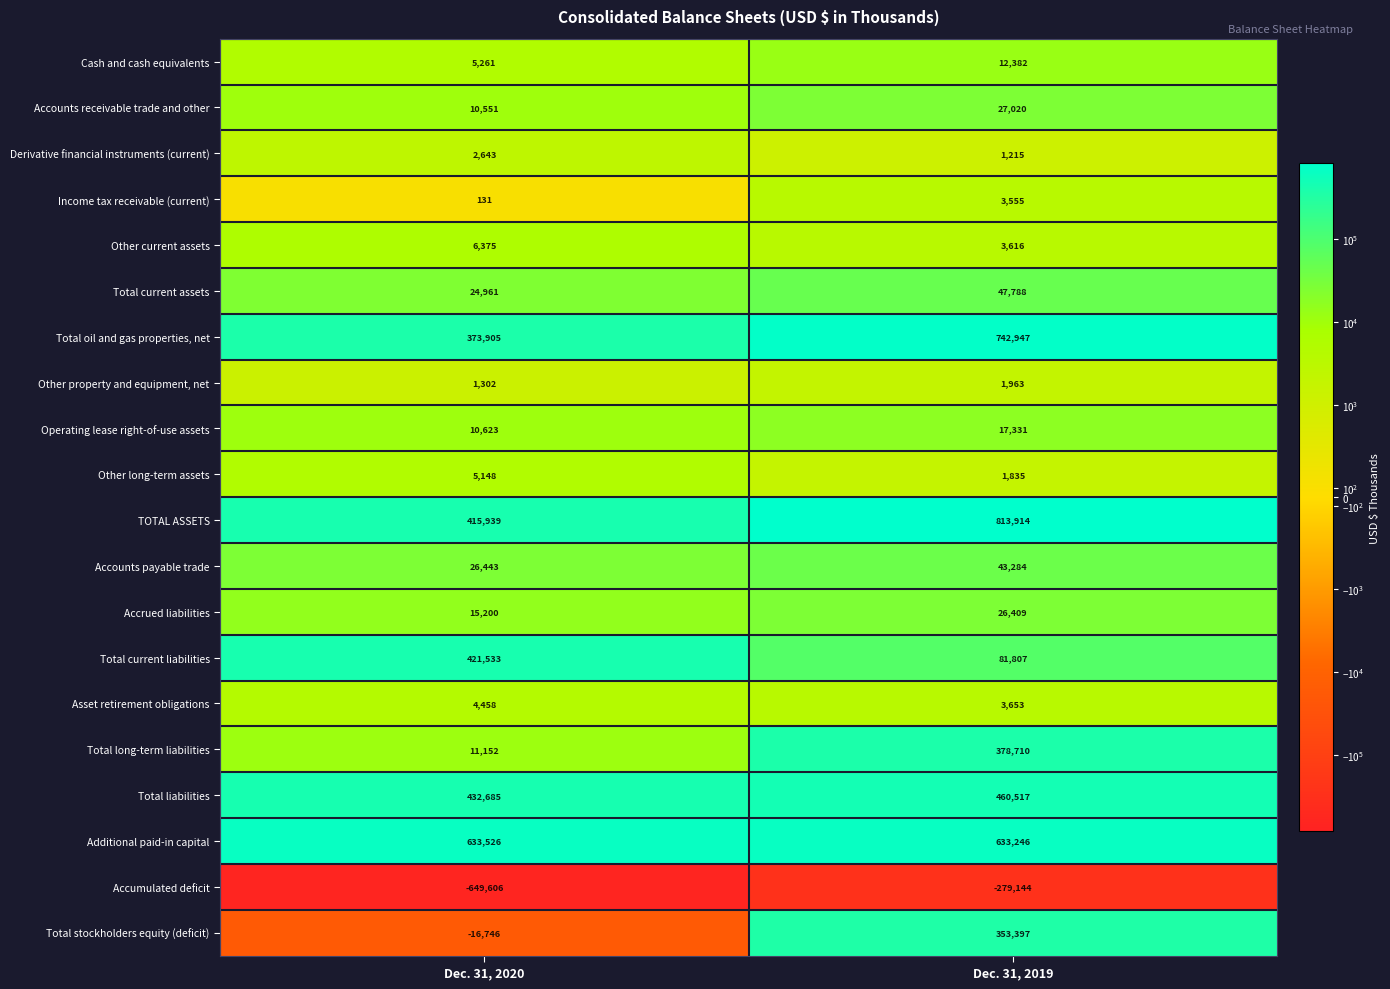

Is it true that Total current liabilities equals 171296 at Dec. 31, 2020?

False